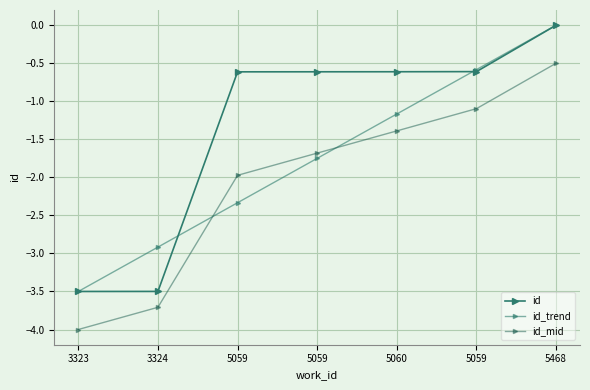

How many lines are shown in the chart?

3